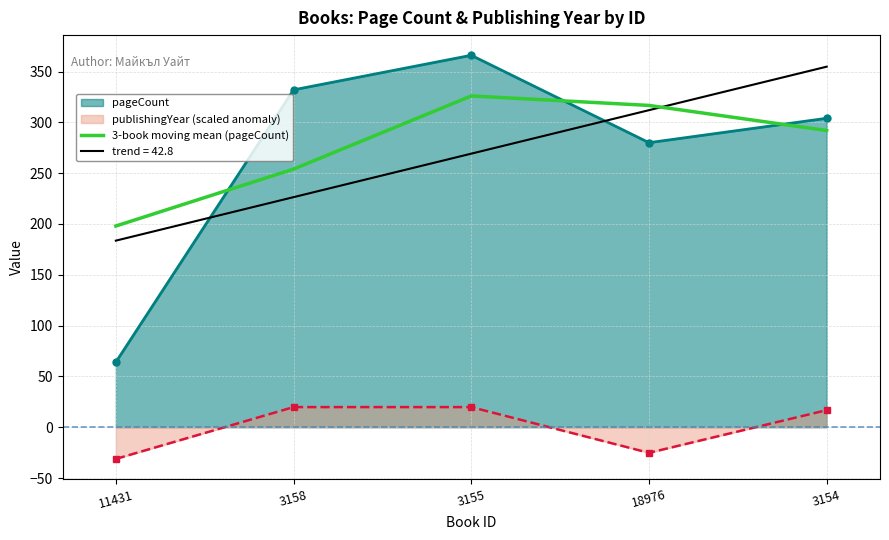

True or false: there are more than 1 points higher than both neighbors.

False